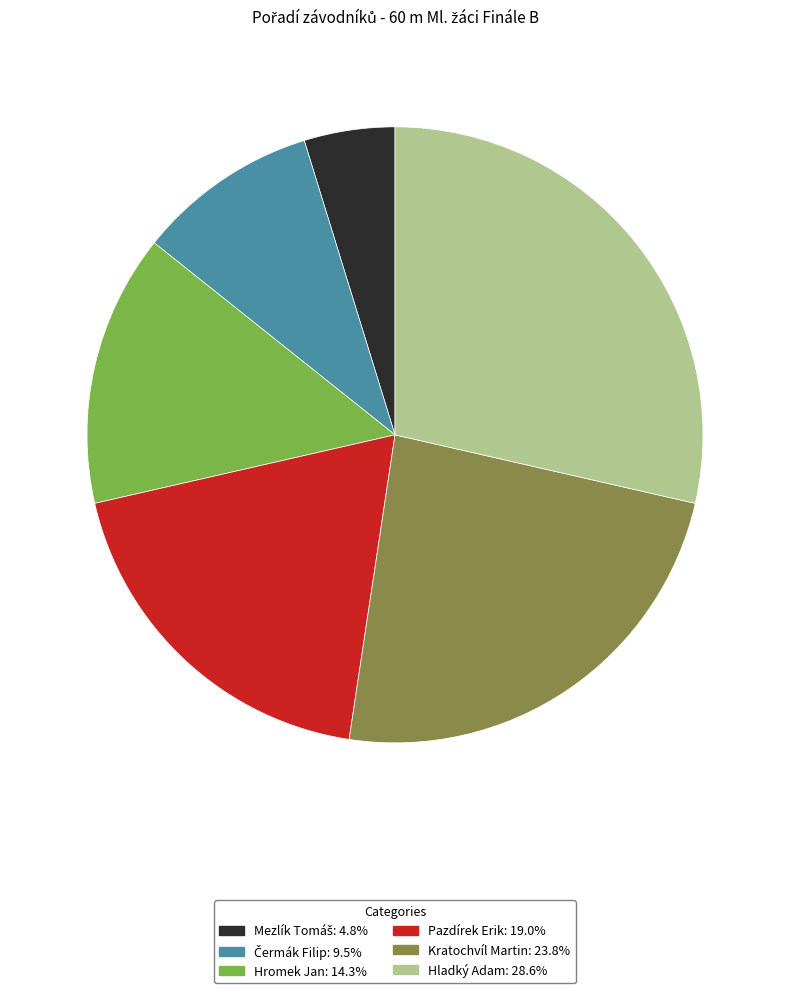

Does Pazdírek Erik represent more than half of the total?

No